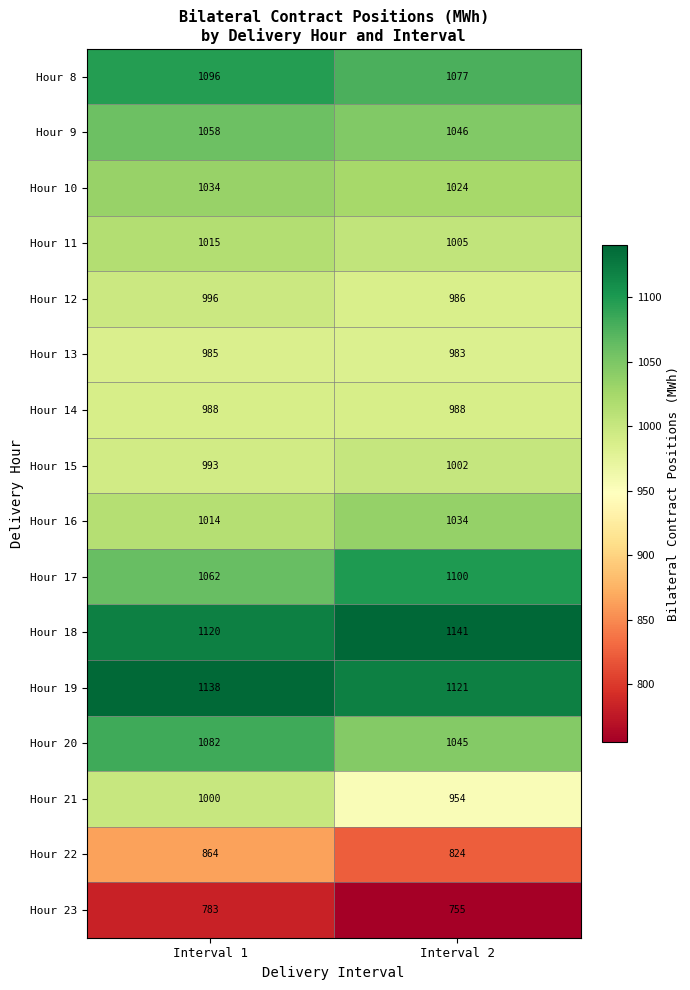

What is the difference between the maximum and minimum values in the Hour 12 series?

10